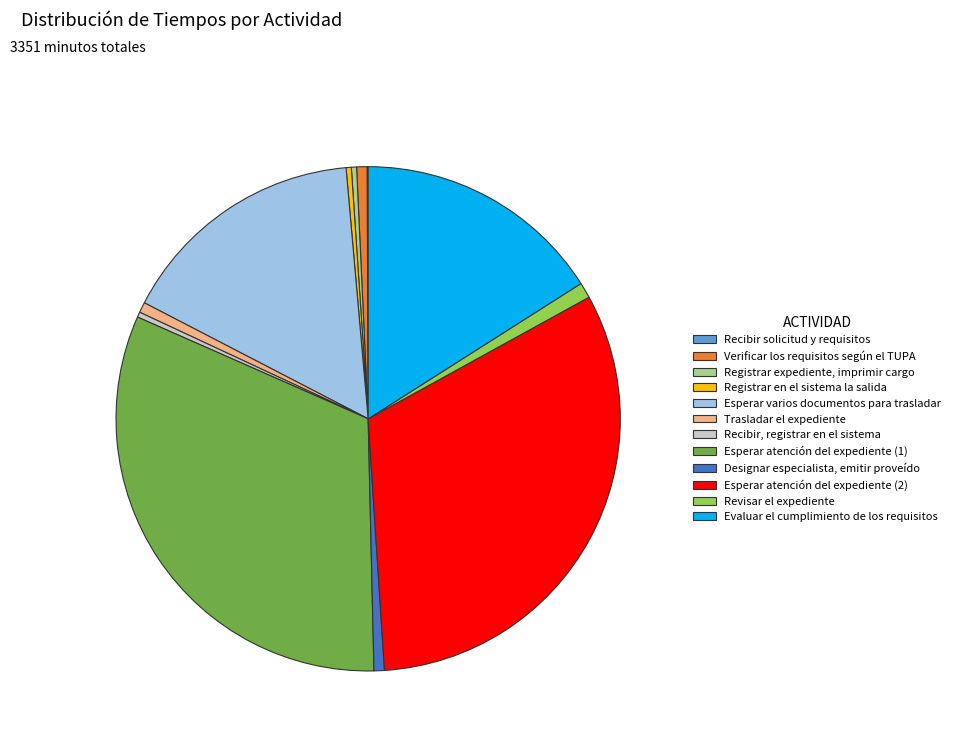

Does any single category account for the majority?

No